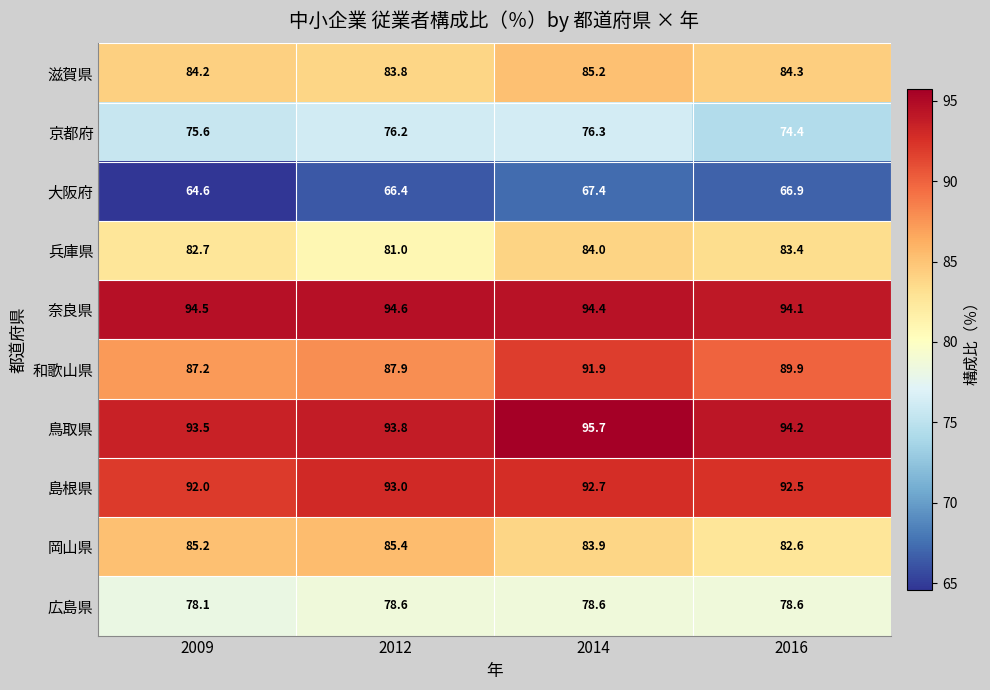

At which label is 鳥取県 closest to 94?

2012